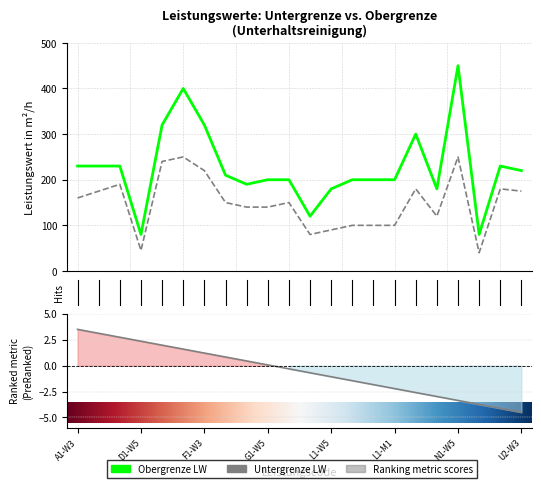

What is the label of the 16th point from the left?

L1-M1